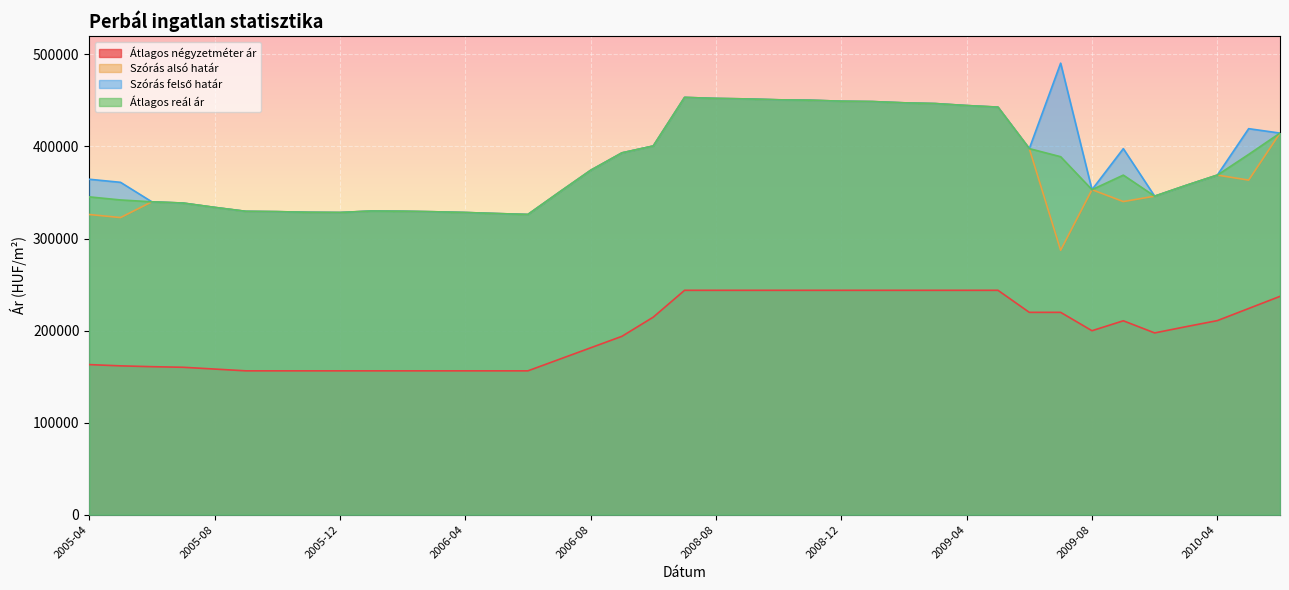

How many values in the Szórás alsó határ series are below 353059?

19